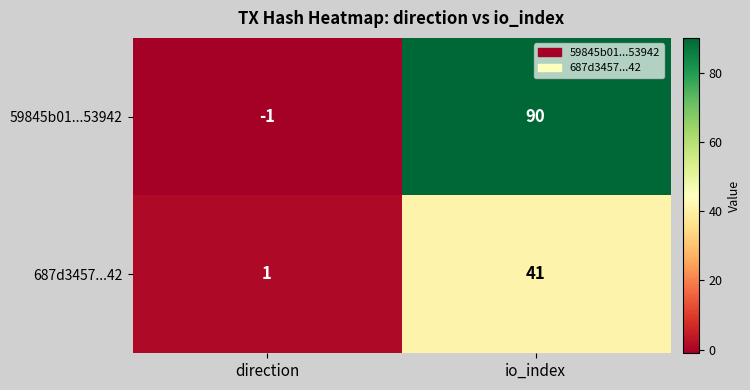

List the series in order of their overall mean, lowest first.

687d3457...42, 59845b01...53942